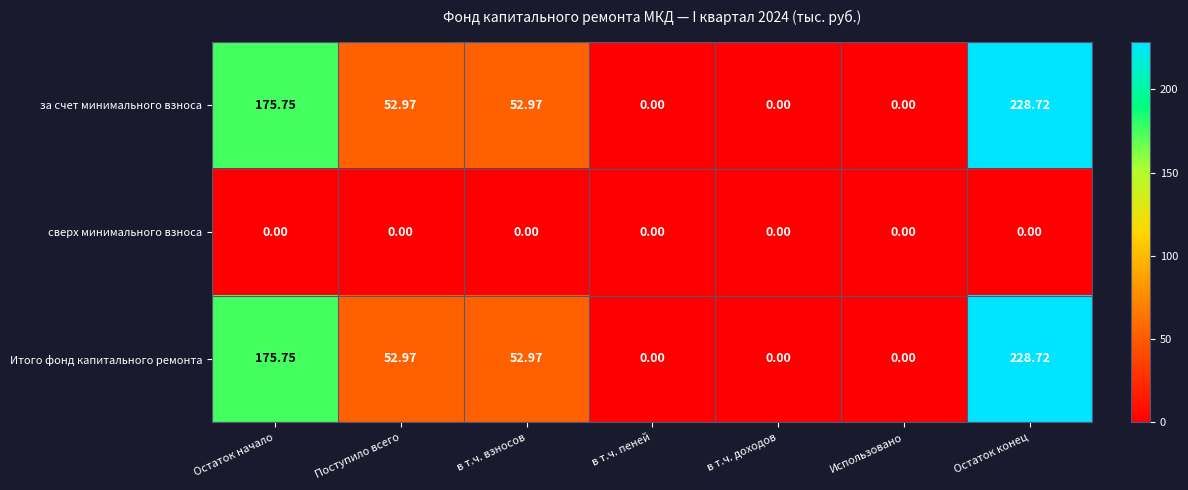

At which category is the sum across all series the highest?

Остаток конец